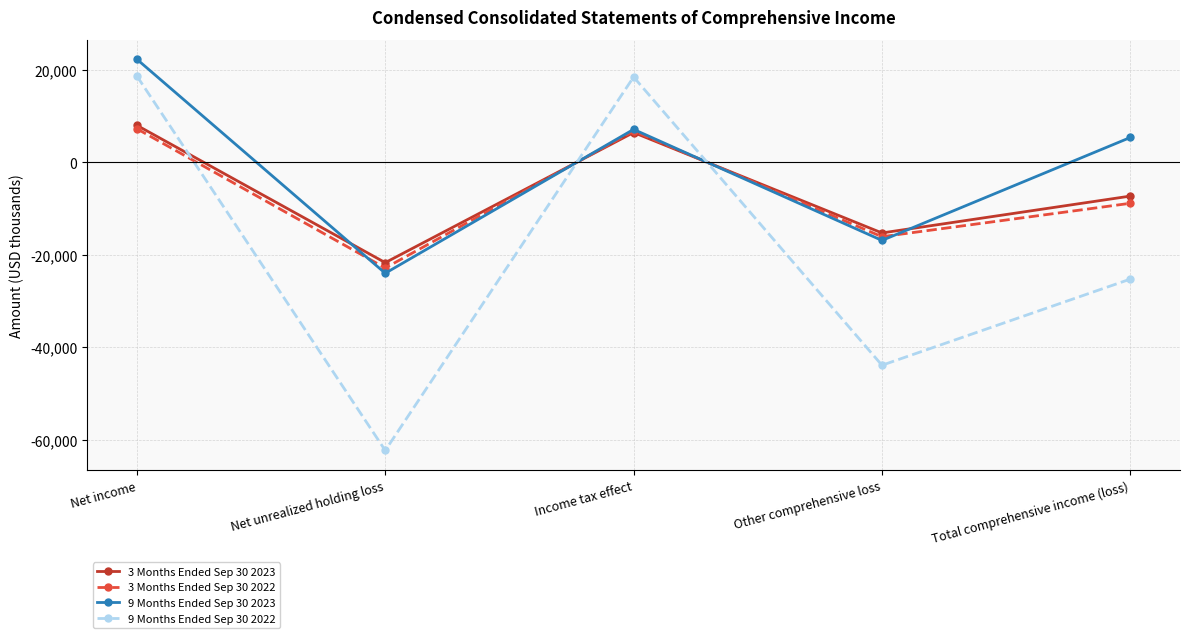

What is the difference between the maximum and minimum values in the 3 Months Ended Sep 30 2022 series?

30095